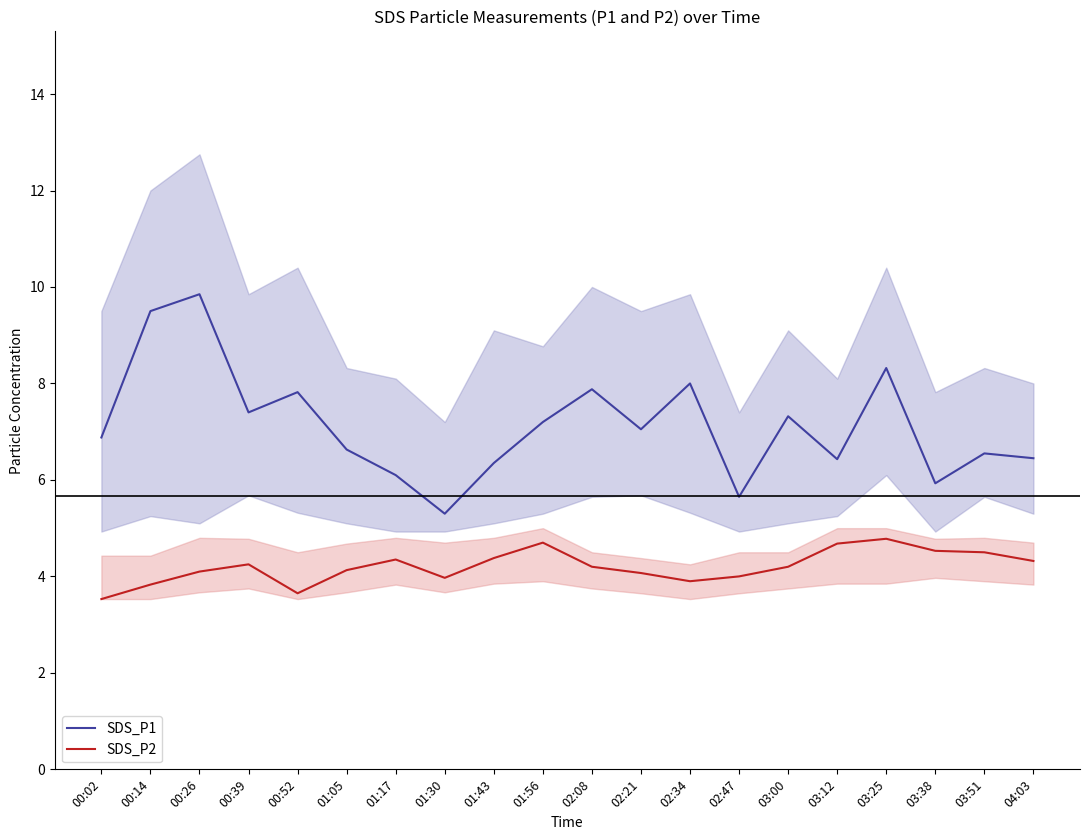

What is the lowest value of the SDS_P1 series?

5.3